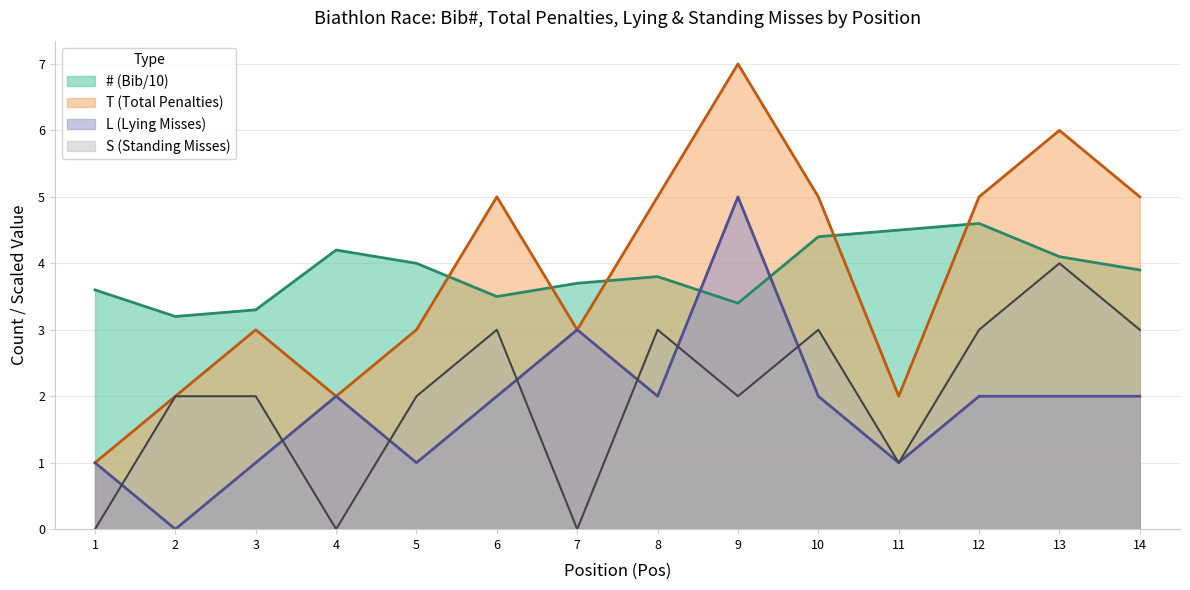

In #, how many points are higher than both neighbors (excluding endpoints)?

3